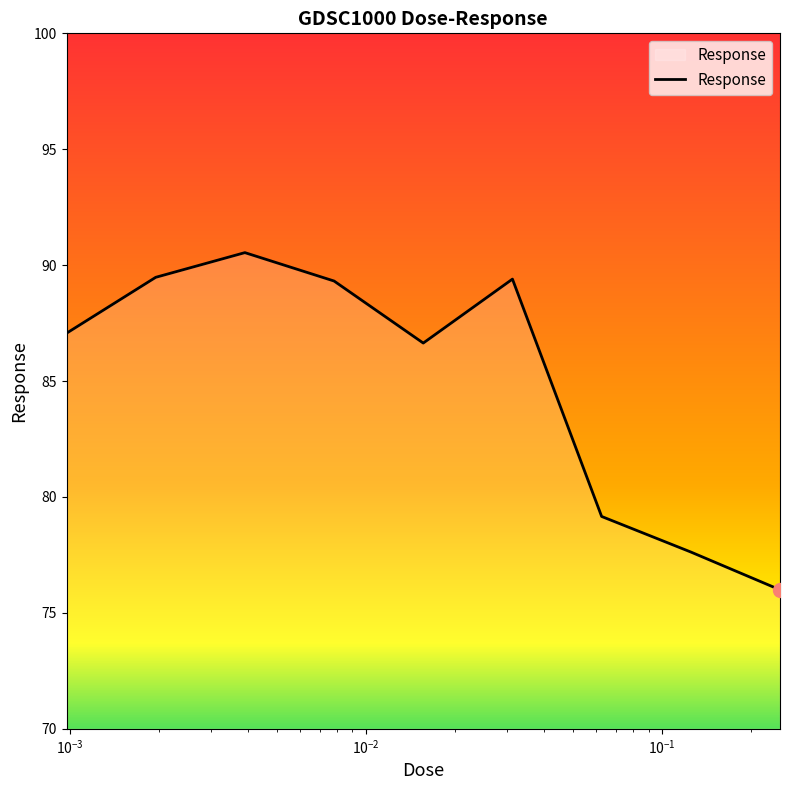

What is the difference between the maximum and minimum values?

14.5